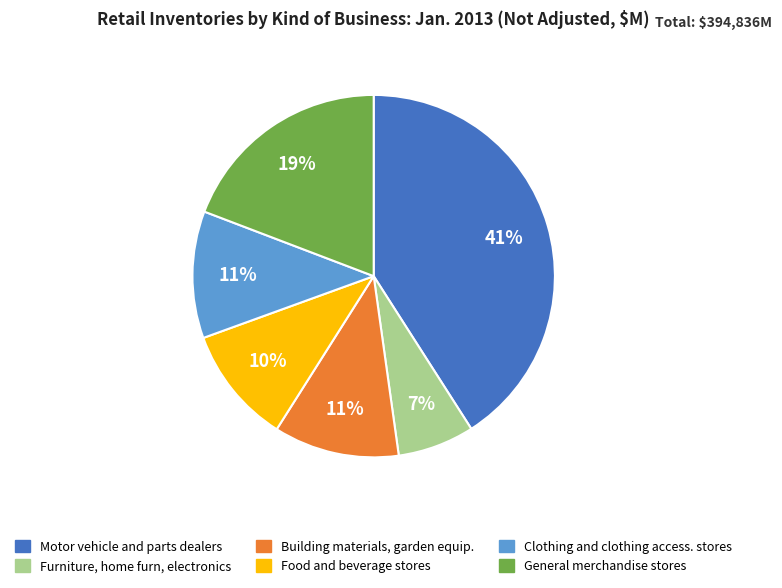

Which category has the biggest portion of the pie?

Motor vehicle and parts dealers